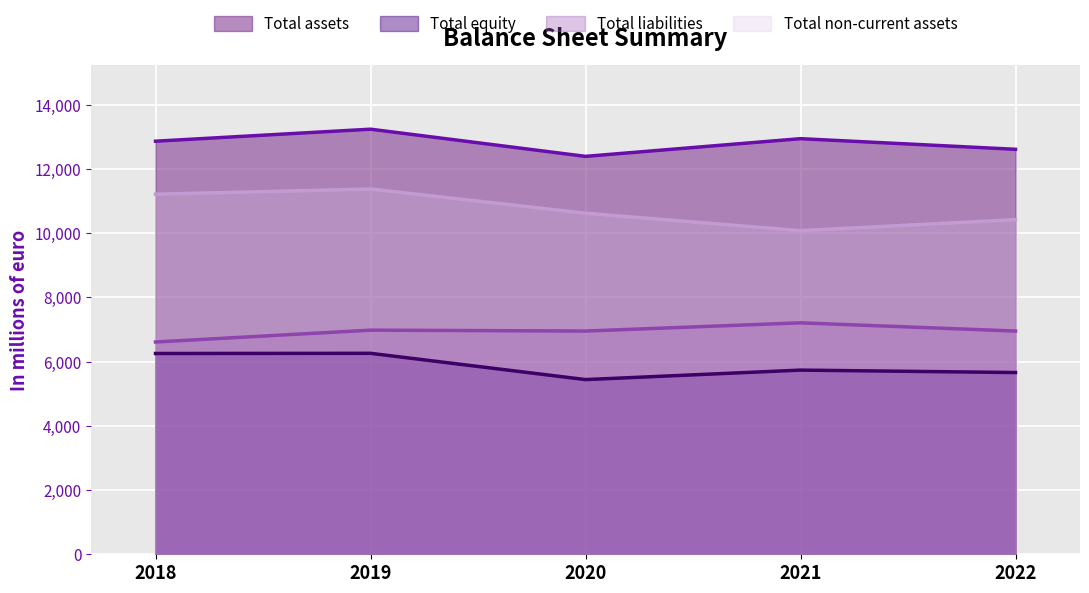

Is the value of Total non-current assets at 2018 greater than the value of Total assets at 2018?

No